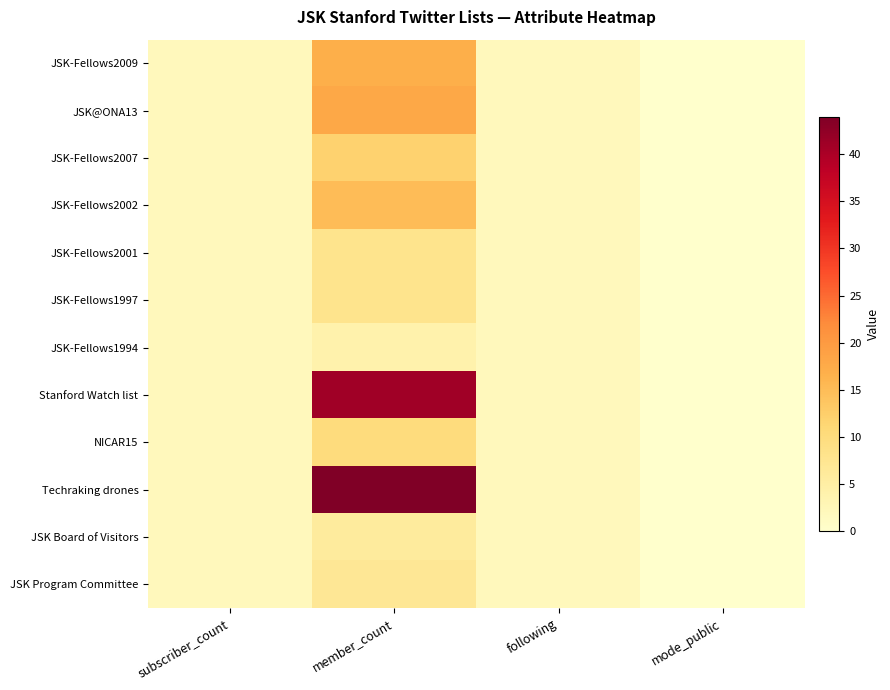

Which series has the widest spread of values?

Techraking drones